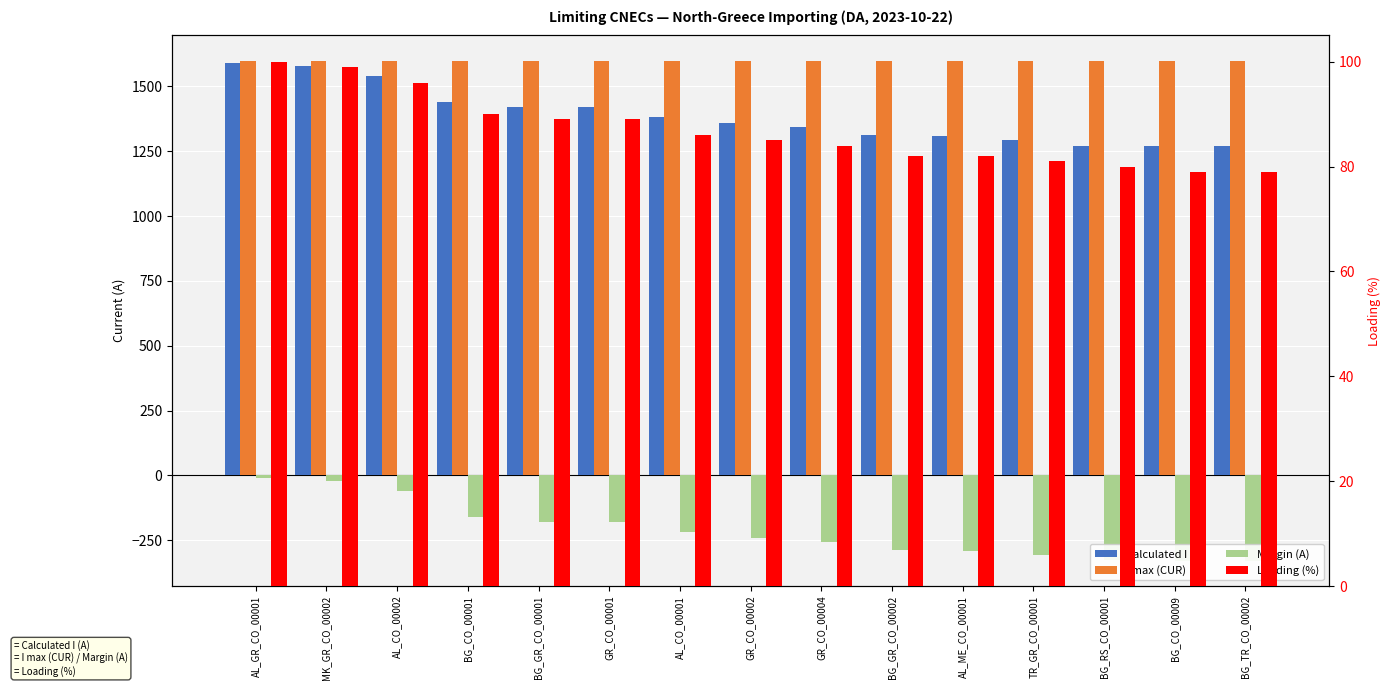

What are all the series names shown in the legend?

Calculated I (A), I max (CUR), Margin (A), Loading (%)